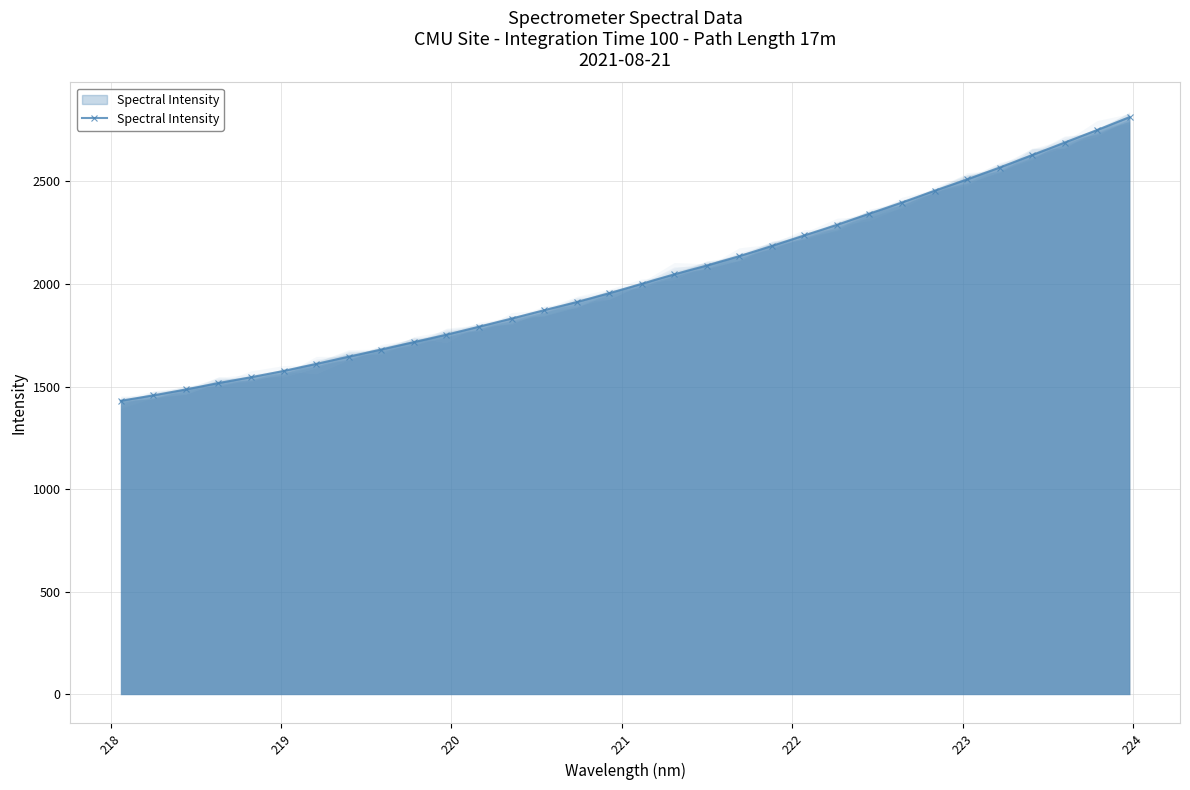

What is the sum of all values?

64908.3